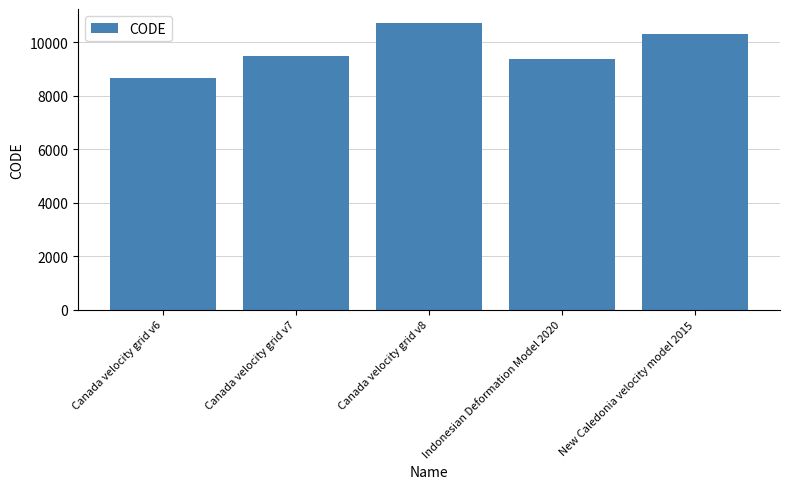

Rank the categories by value from highest to lowest.

Canada velocity grid v8, New Caledonia velocity model 2015, Canada velocity grid v7, Indonesian Deformation Model 2020, Canada velocity grid v6